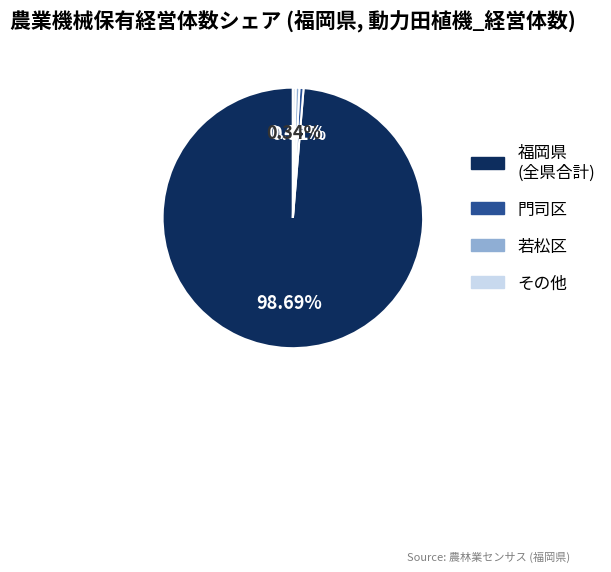

Is there a majority slice in this chart?

Yes